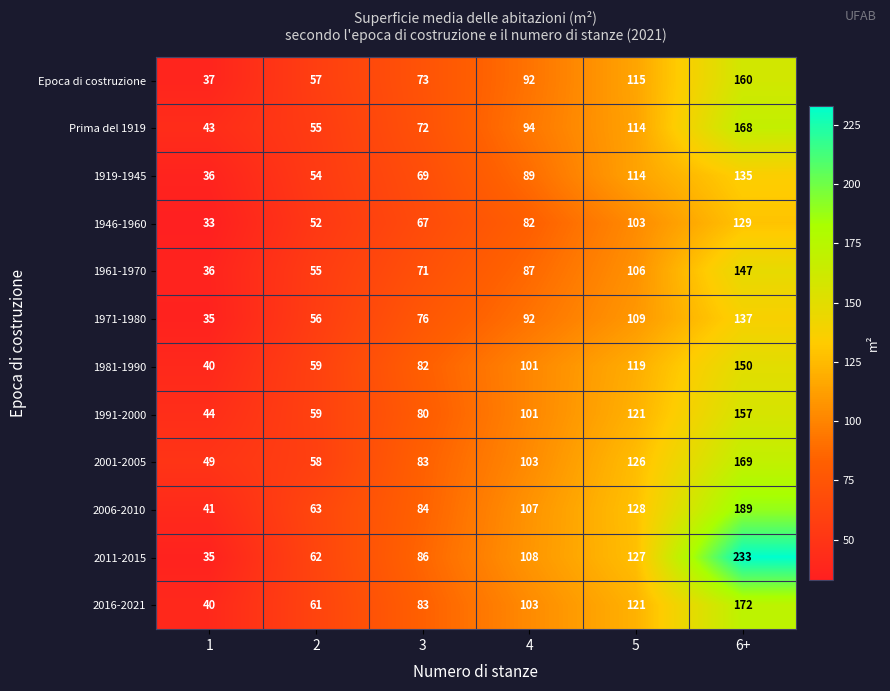

The value of Prima del 1919 at 5 is 173. True or false?

False